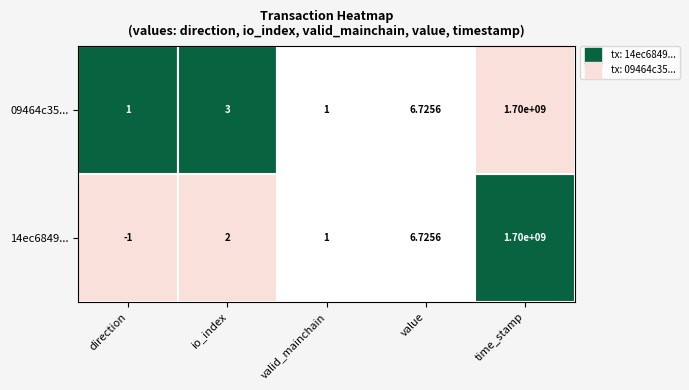

Reading right to left, extract all data points from this chart.

14ec6849baf58a22240ba9d315a630e71832a96: 1698918712.0	6.7	1.0	2.0	-1.0
09464c35c06deef38bba0b34946bed0699976e7: 1698839971.0	6.7	1.0	3.0	1.0